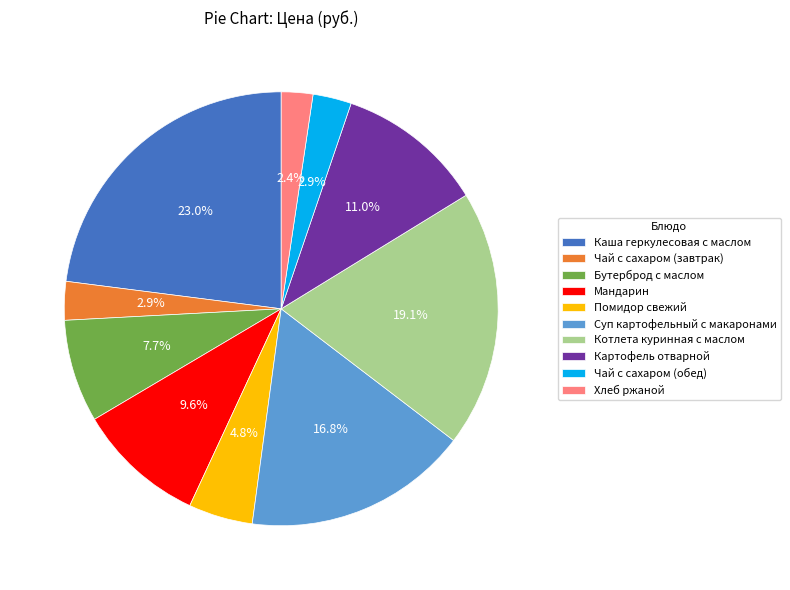

What percentage is NOT represented by Чай с сахаром (обед)?

97.1%